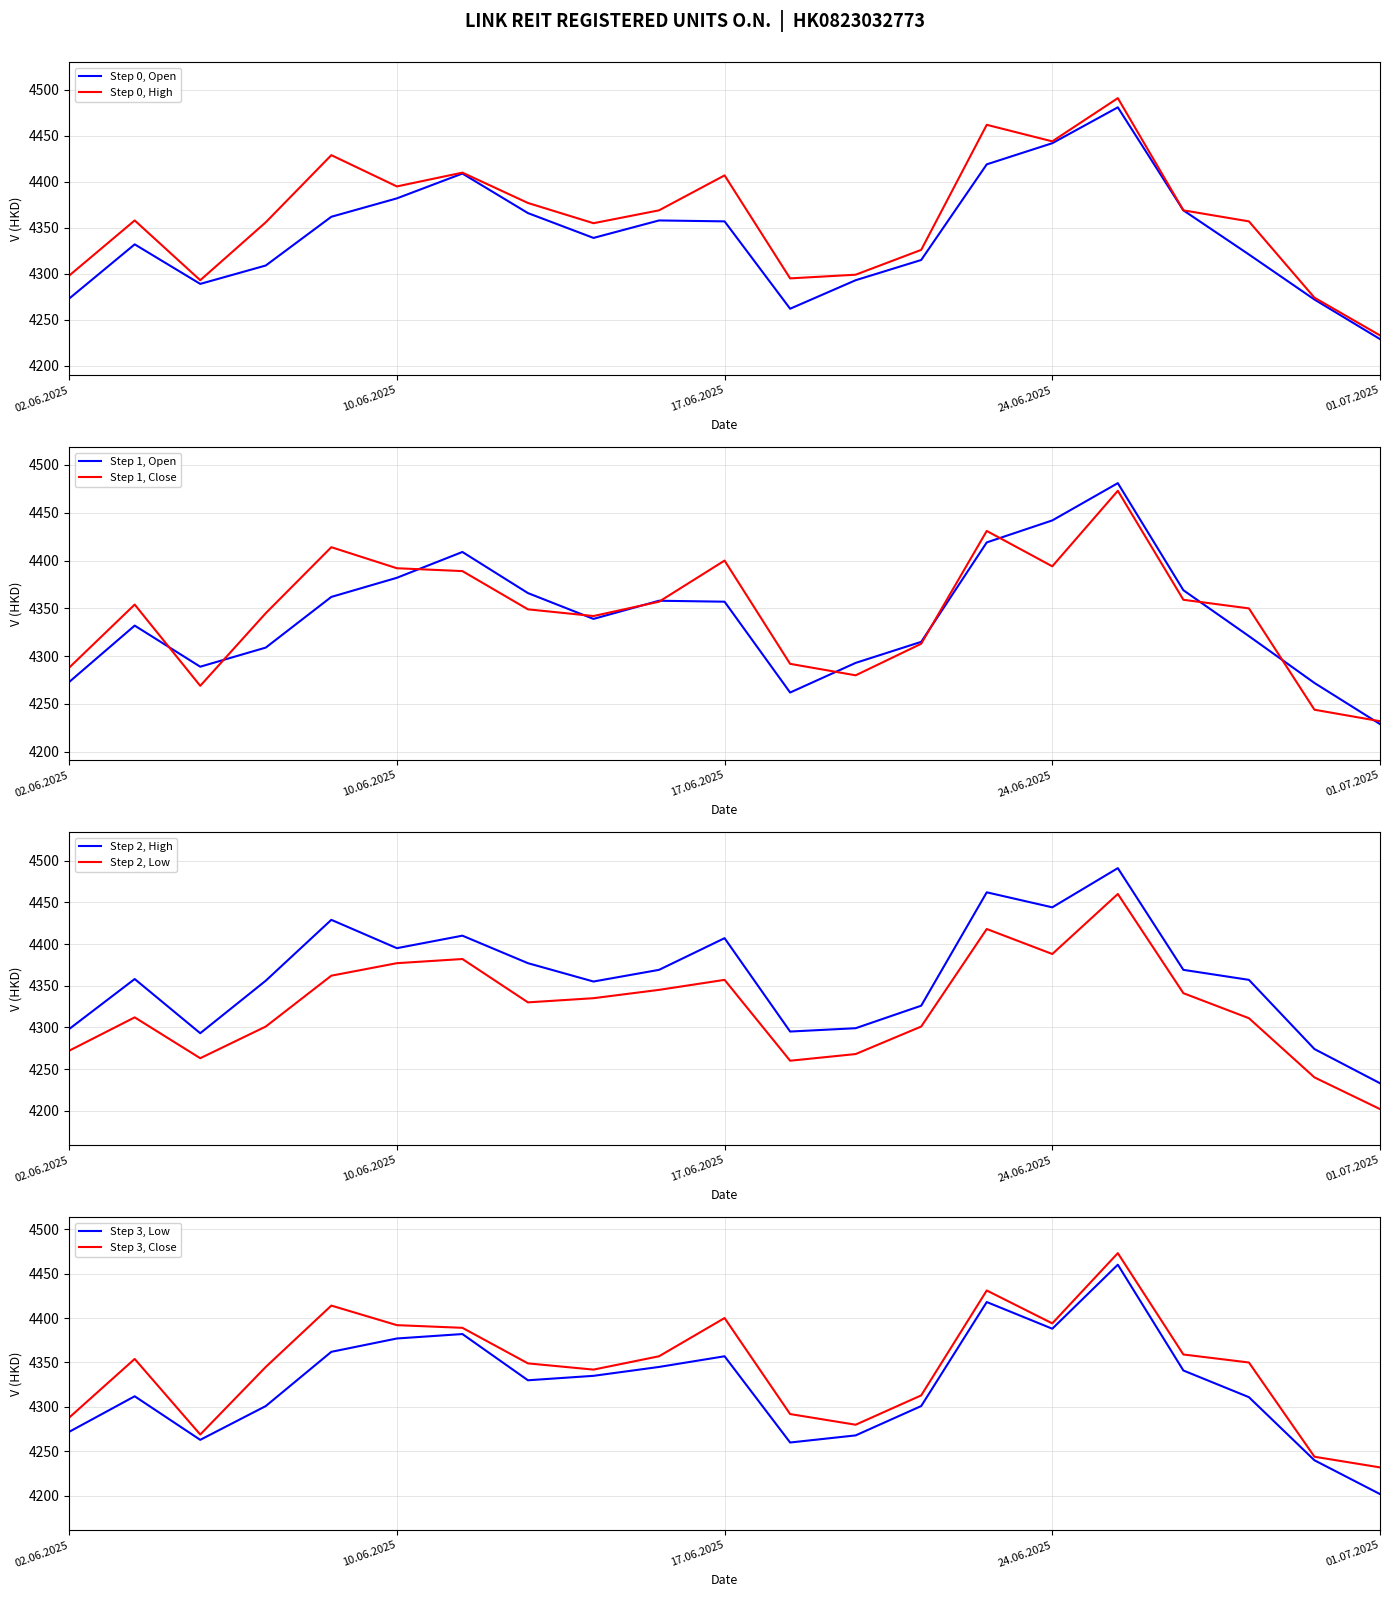

How many interior local valleys does the Open series have?

3